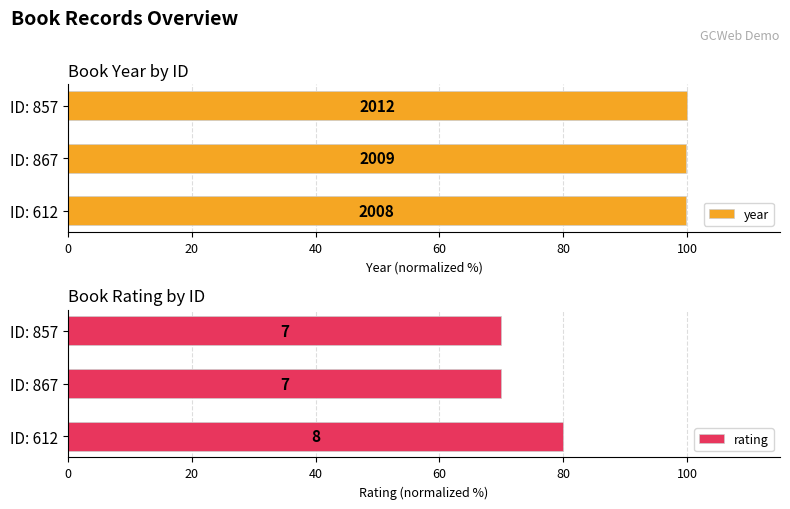

Count the number of categories in the chart.

3